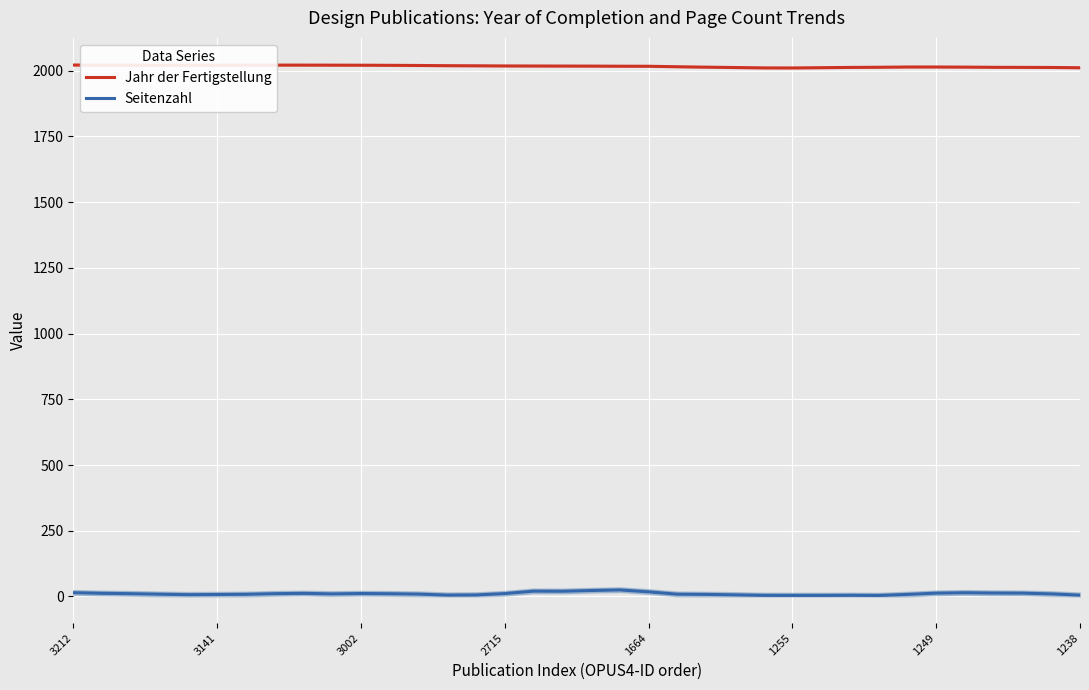

True or false: Jahr der Fertigstellung and Seitenzahl cross at least once.

False